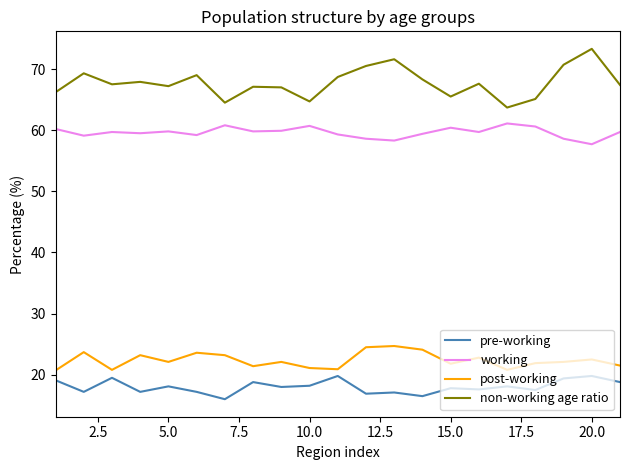

What is the difference between the maximum and minimum values in the non-working age ratio series?

9.6